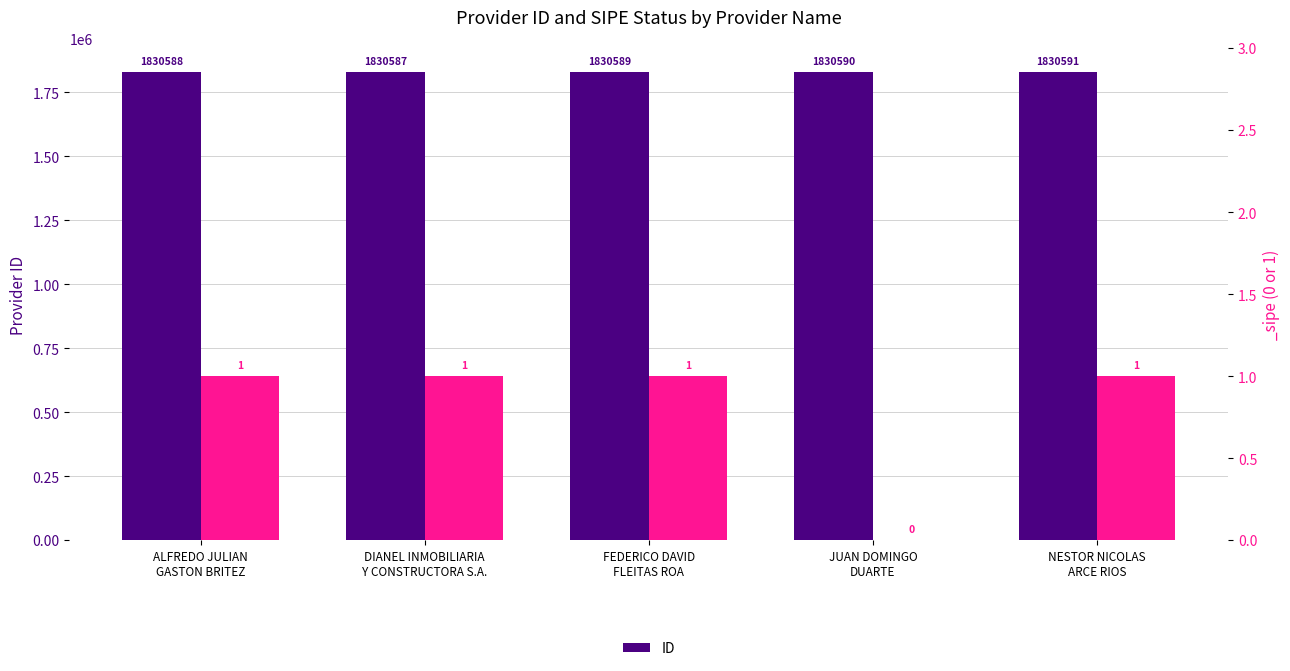

Reading left to right, extract all data points from this chart.

1830588	1830587	1830589	1830590	1830591